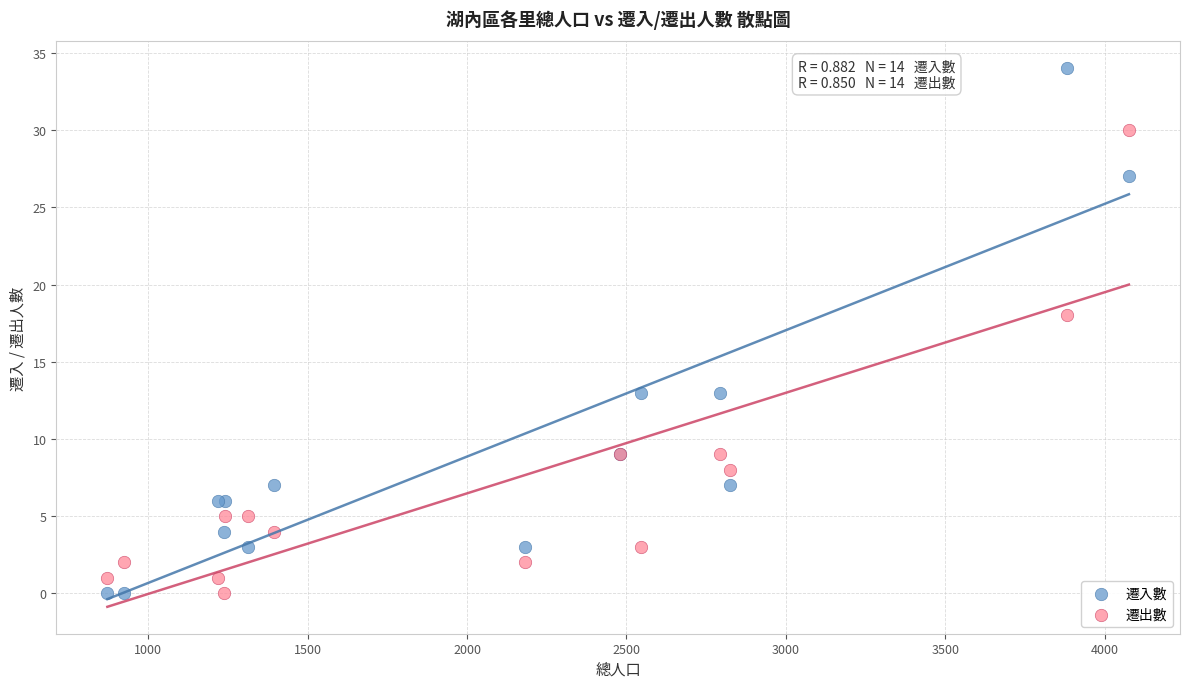

What are all the series names shown in the legend?

遷入數, 遷出數